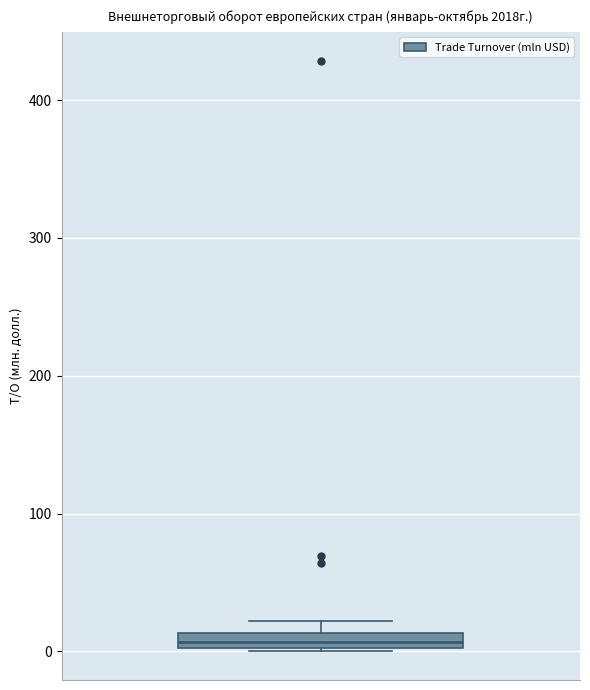

Where is the lower edge of the box on the y-axis? The values are not printed on the chart, so give them approximately, as read against the axis.

0